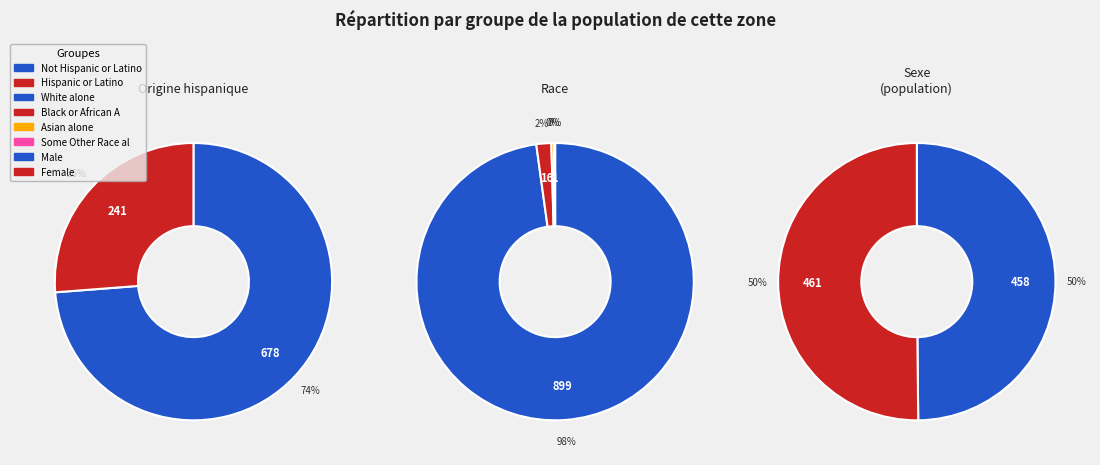

True or false: Not Hispanic or Latino accounts for 89% of the total.

False